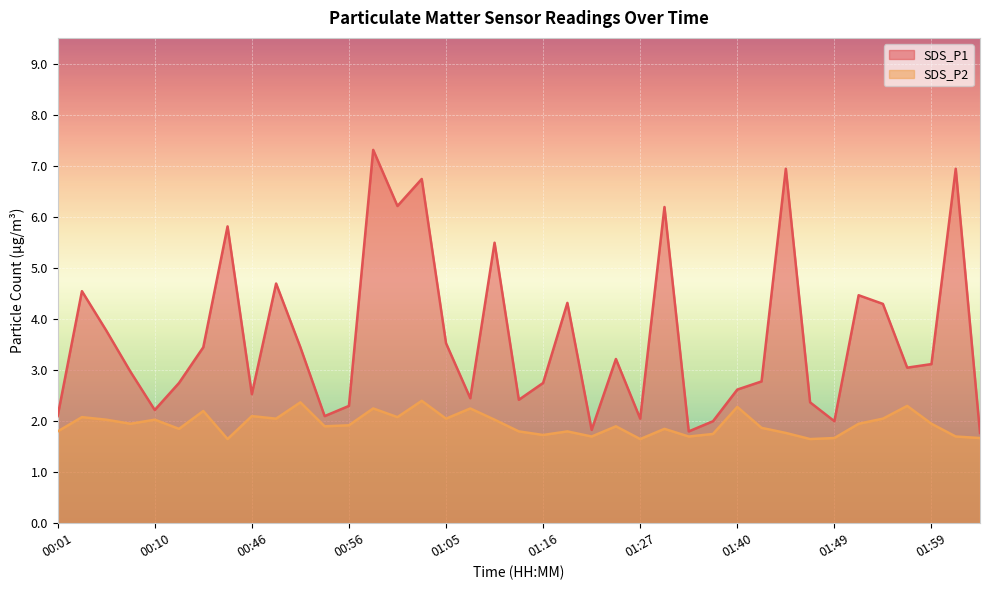

What is the total value across all series at 00:48?

6.8